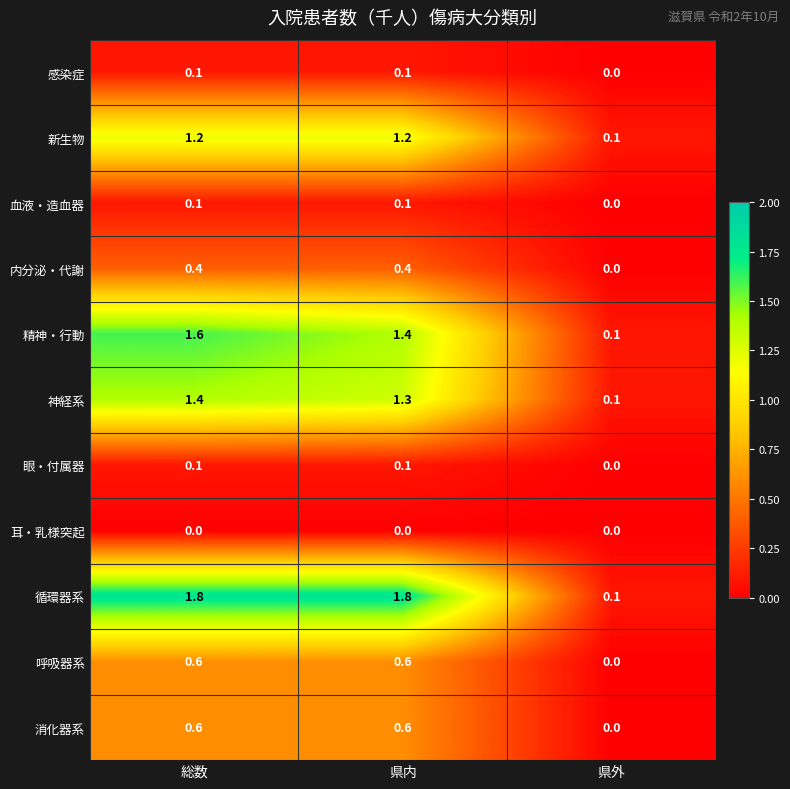

What is the sum of all 新生物 values?

2.5